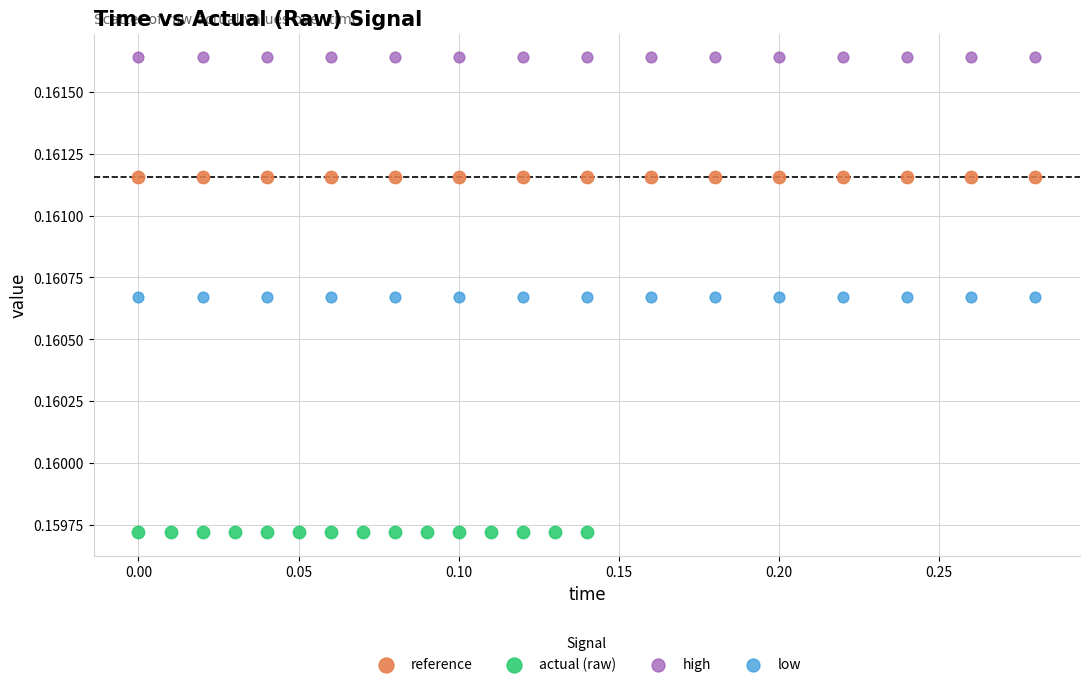

Which series reaches the maximum Y coordinate?

high